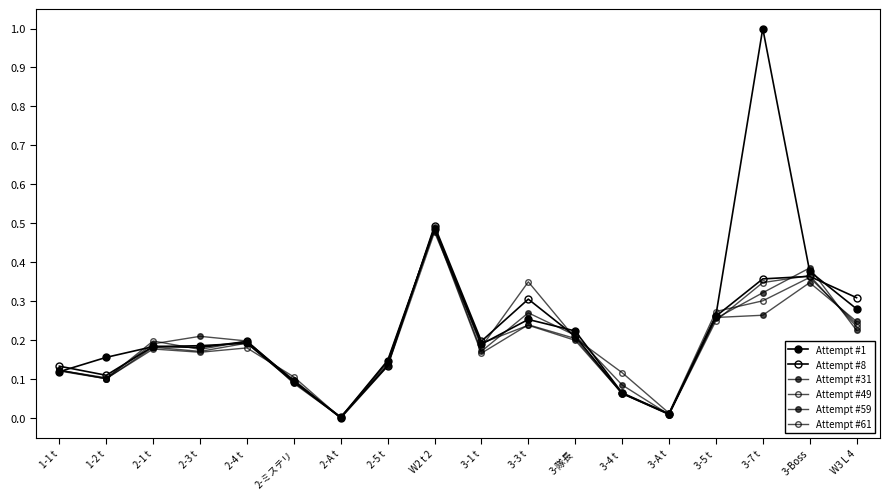

Does the chart display data point markers on the line(s)?

Yes